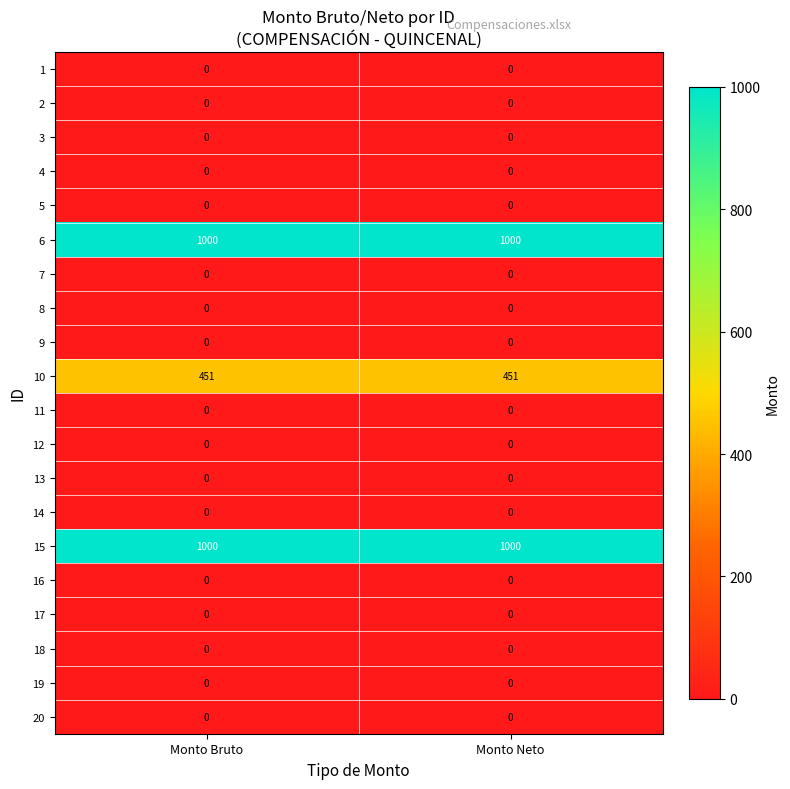

Is it true that 2 equals 0 at Monto Bruto?

True